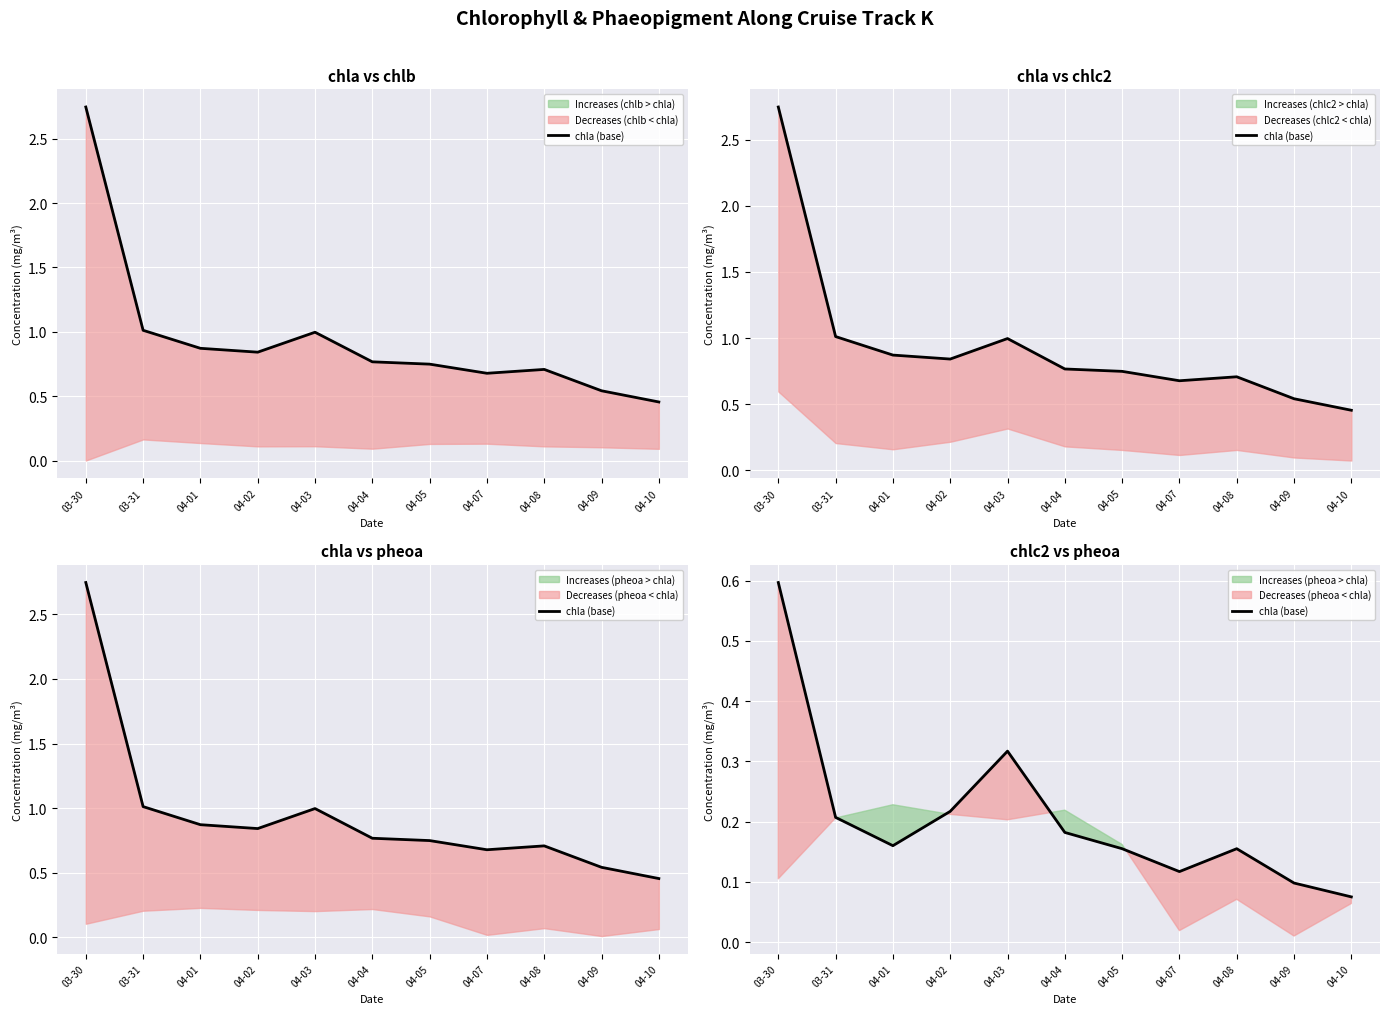

True or false: there are more than 1 points higher than both neighbors.

True